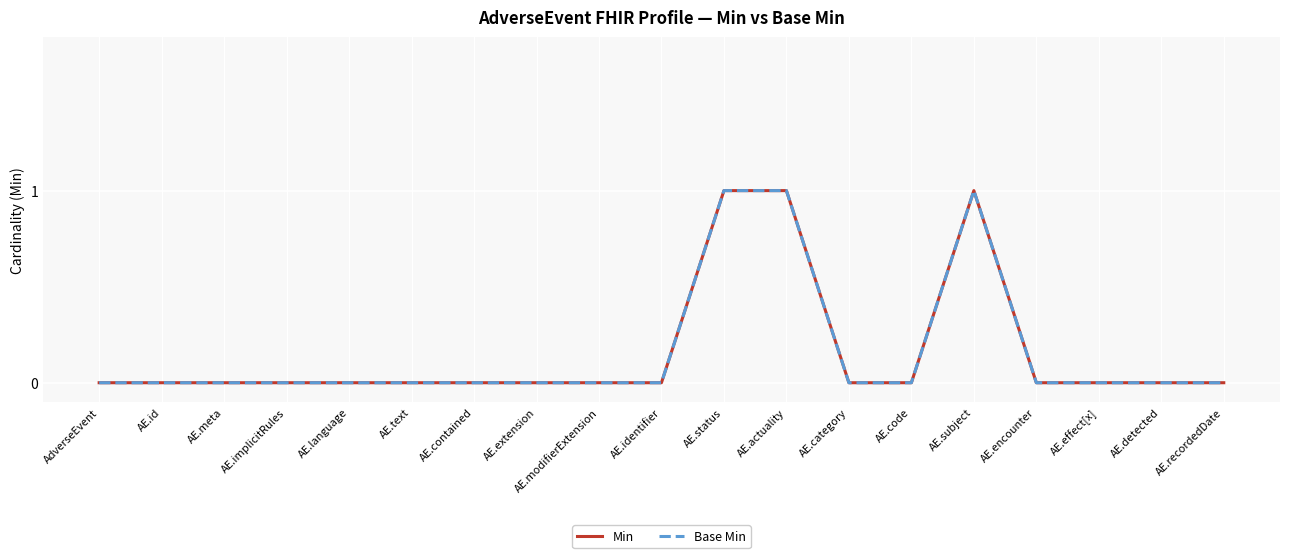

Is this an area chart (filled region under the line)?

No